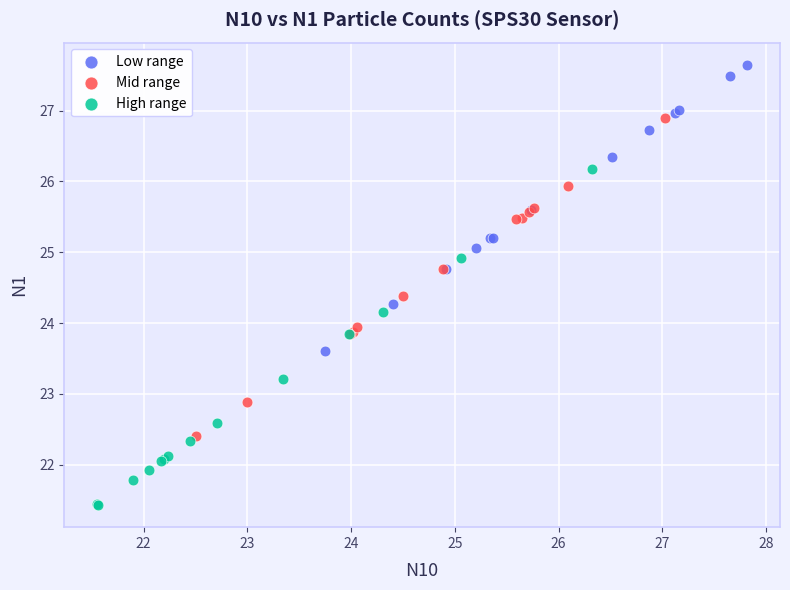

Which series reaches the maximum Y coordinate?

Low range